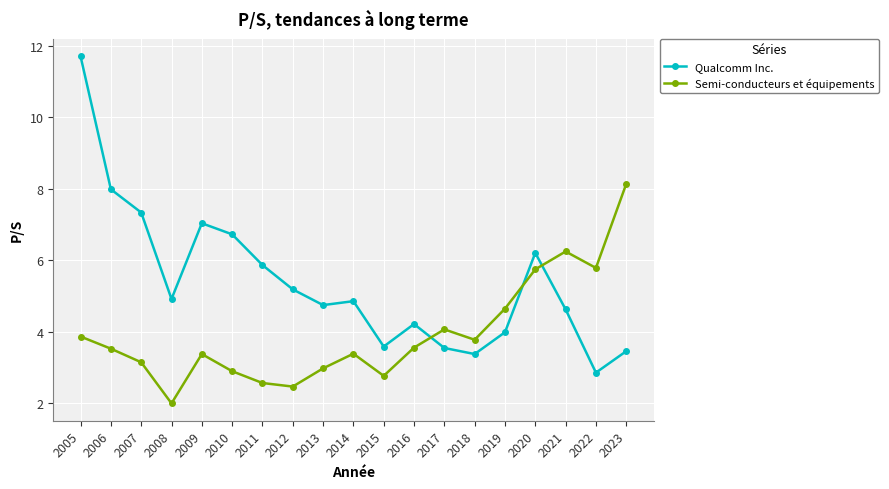

What is the total value across all series at 2010?

9.6